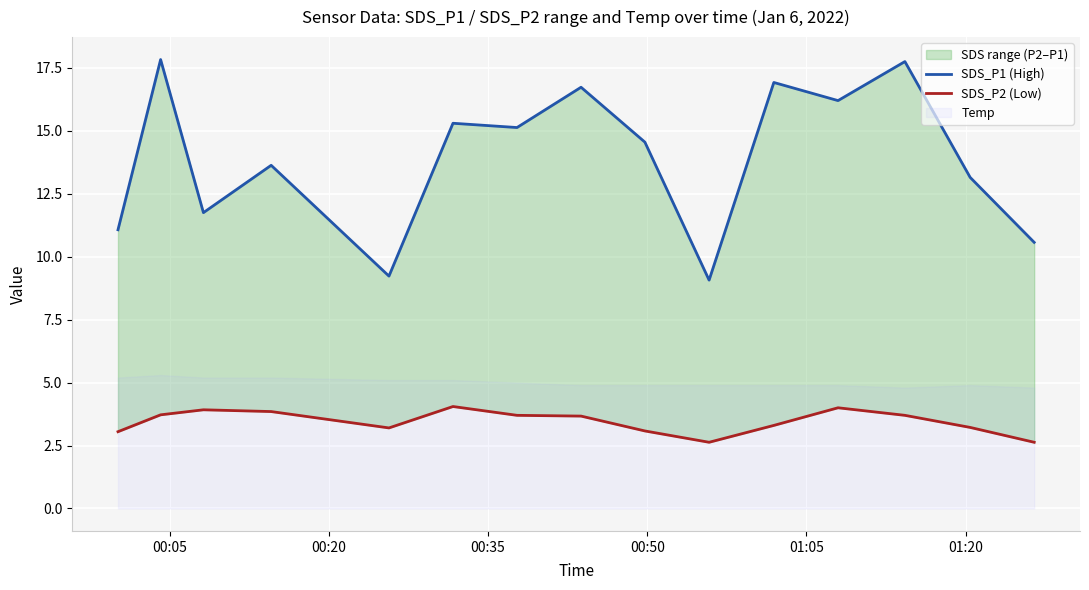

At how many categories does at least one series exceed 8?

15